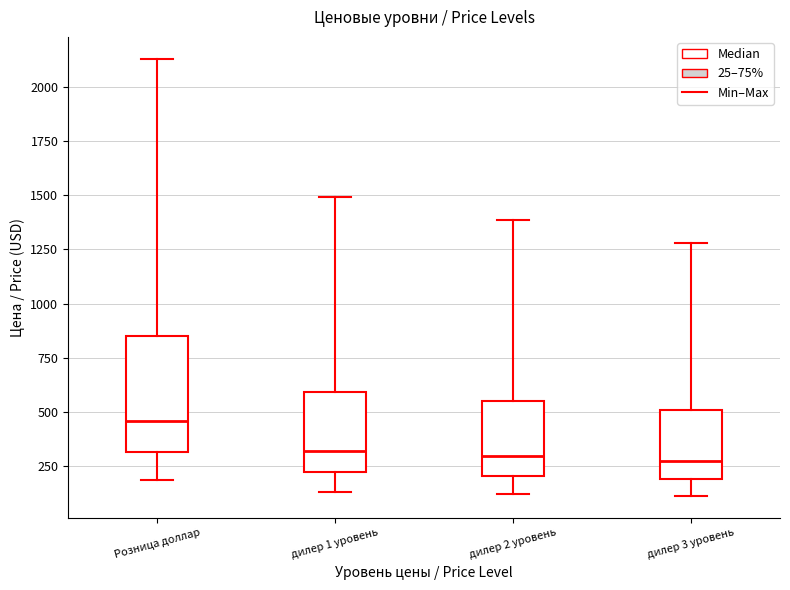

Which box's median line is the highest?

Розница доллар